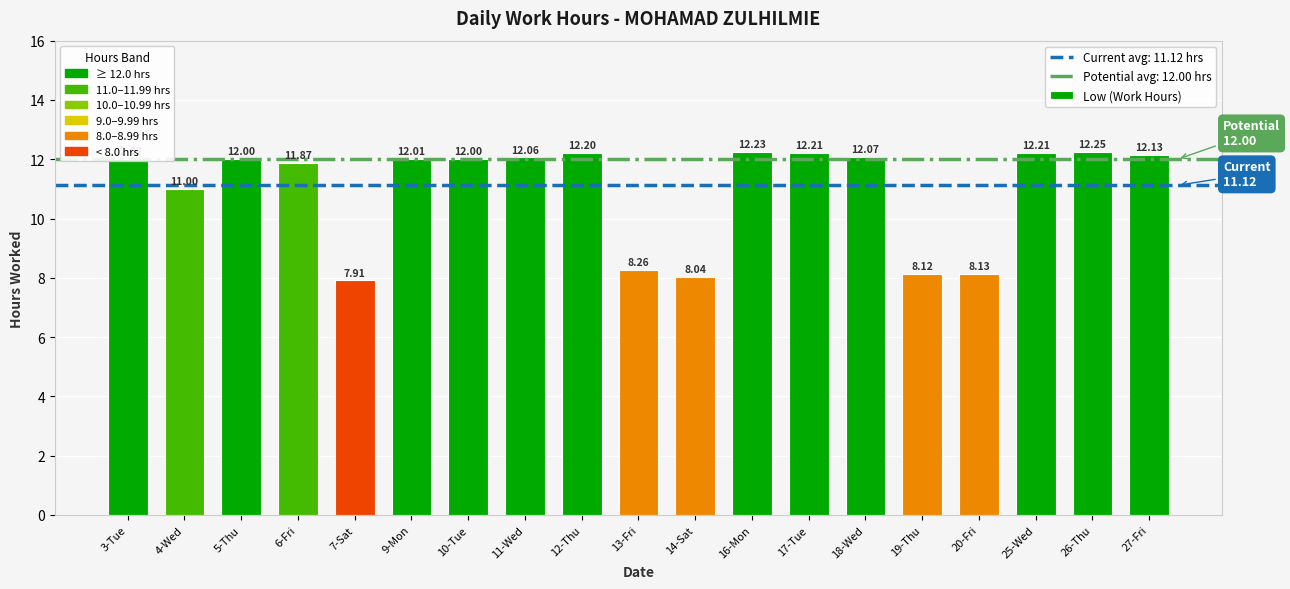

What is the approximate value at 4-Wed?

11.0